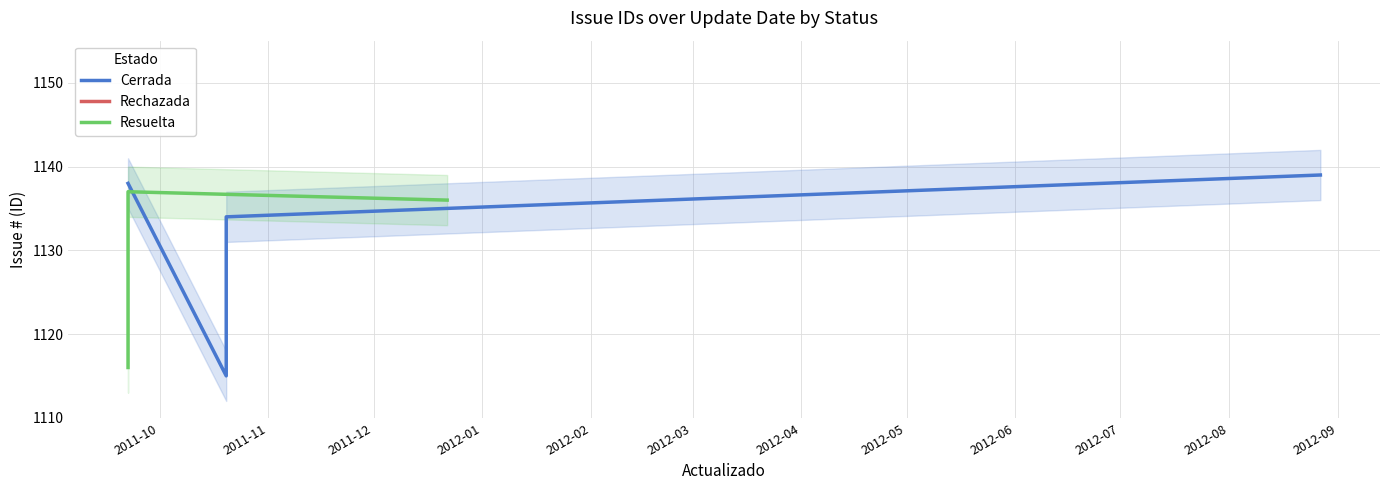

Which series ends up on top after the final intersection of Resuelta and Cerrada?

Cerrada